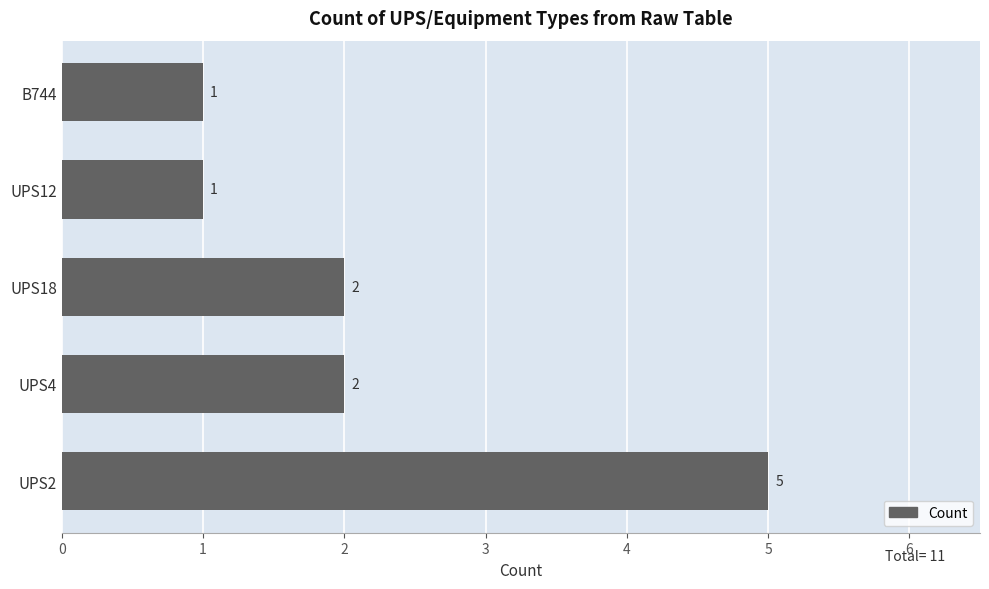

The chart shows a value of 1 at UPS4. True or false?

False